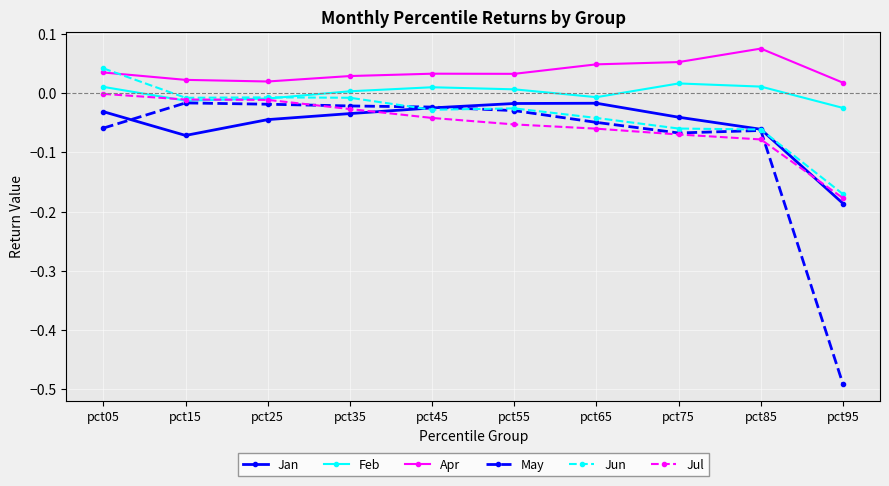

In Feb, how many points are higher than both neighbors (excluding endpoints)?

2